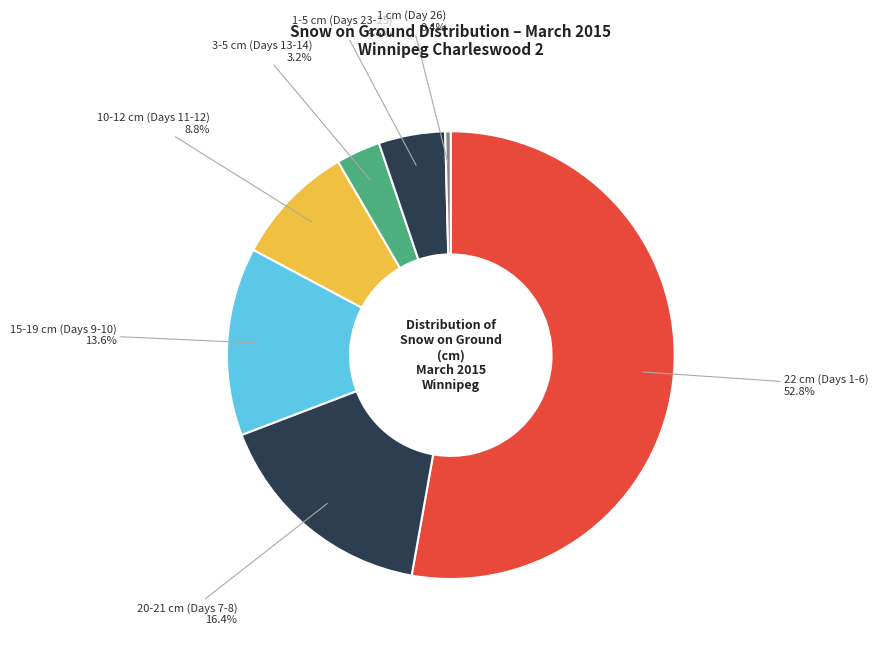

How many slices are in this pie chart?

7